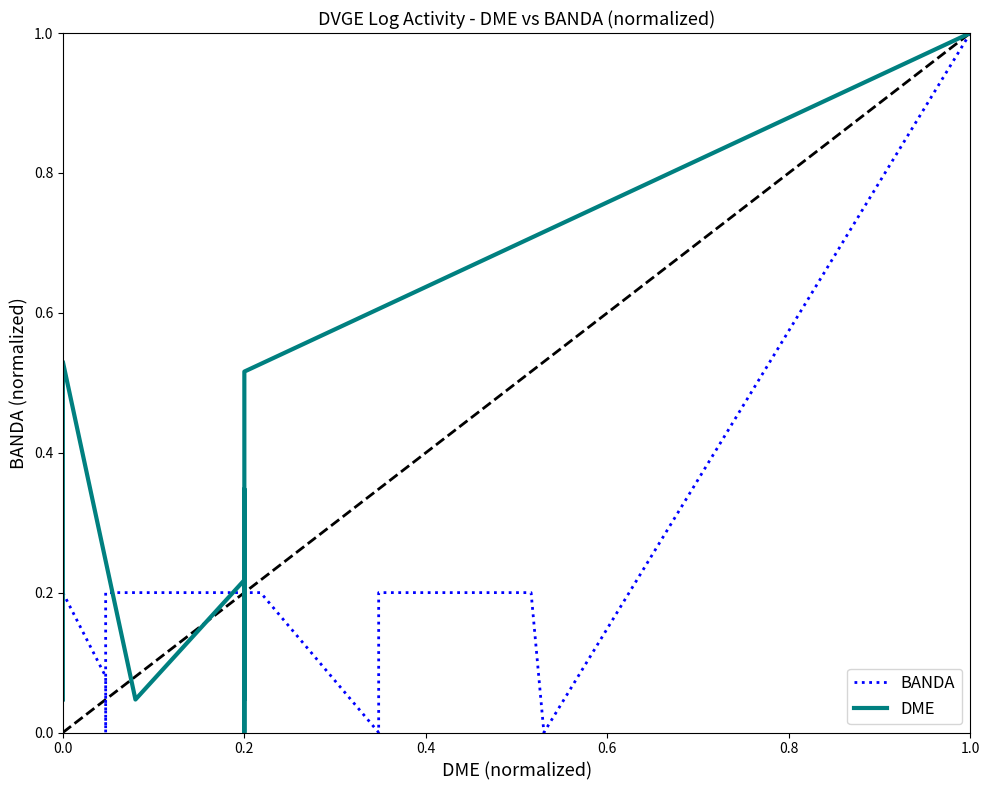

Which series has the largest total across all categories?

DME